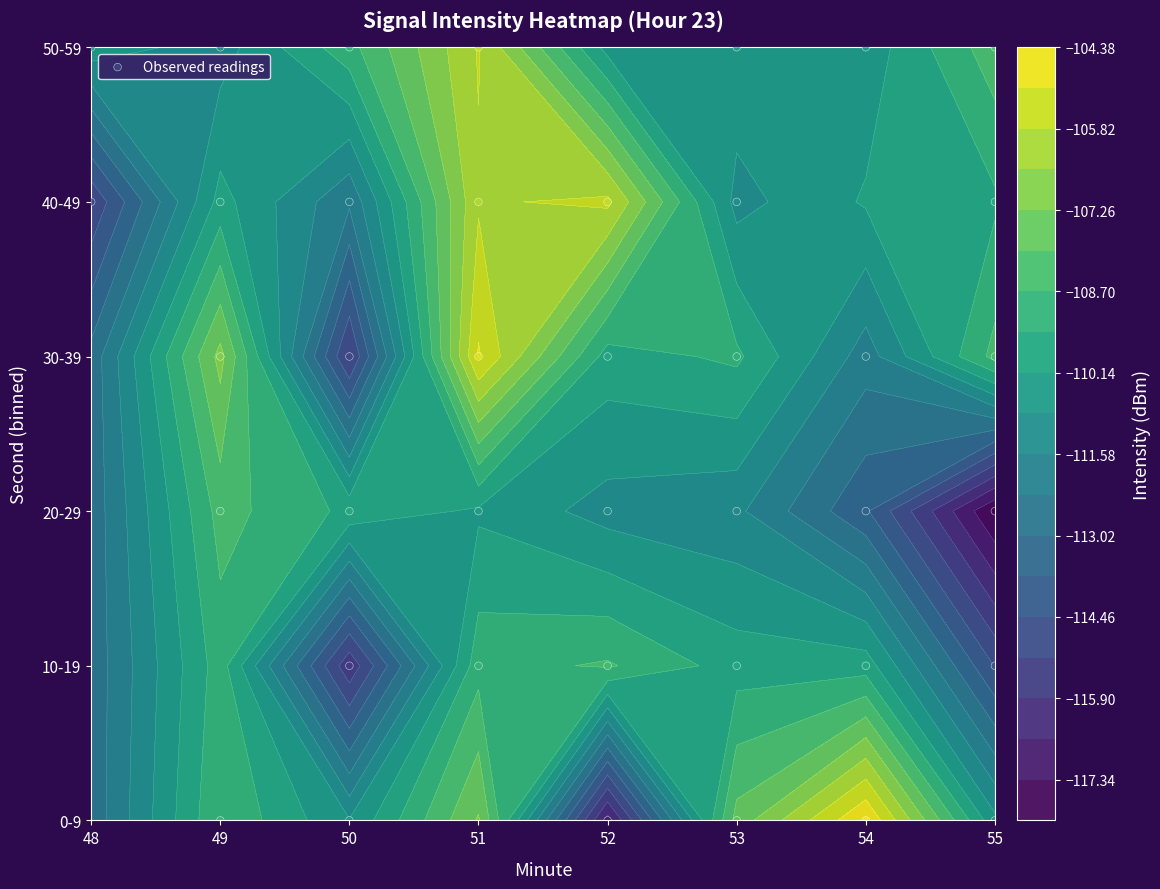

At which label is the value closest to 2?

51